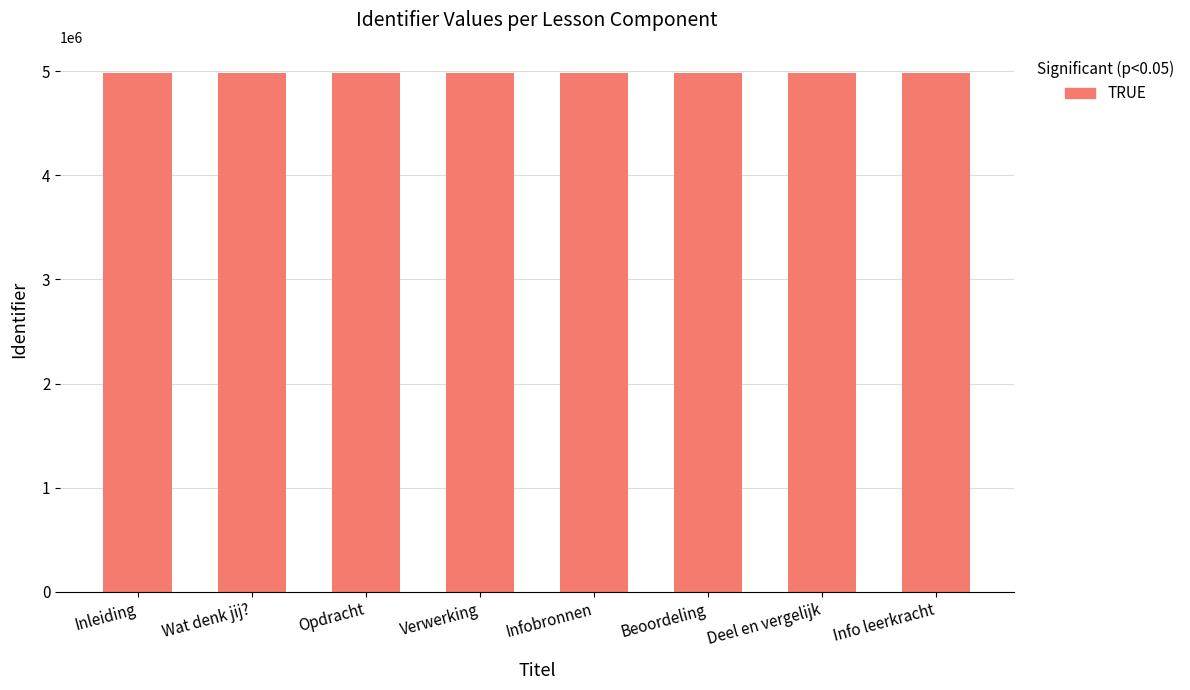

True or false: the data shows 4984545 at Inleiding.

True